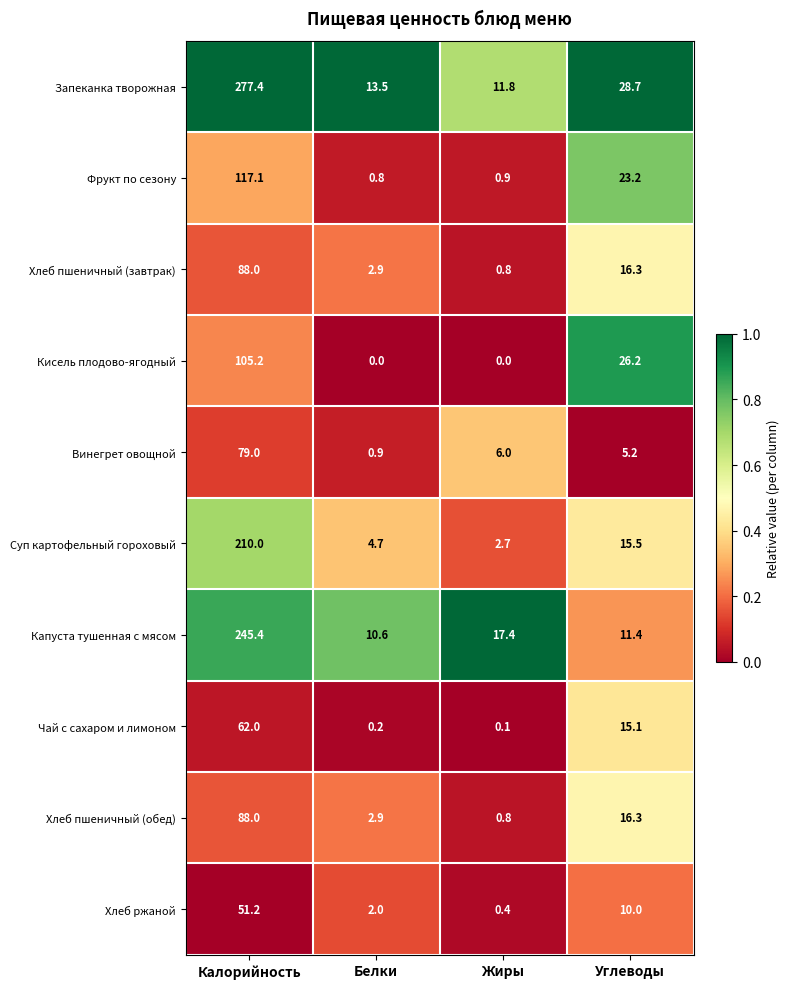

At which label is Хлеб пшеничный (завтрак) closest to 44?

Углеводы